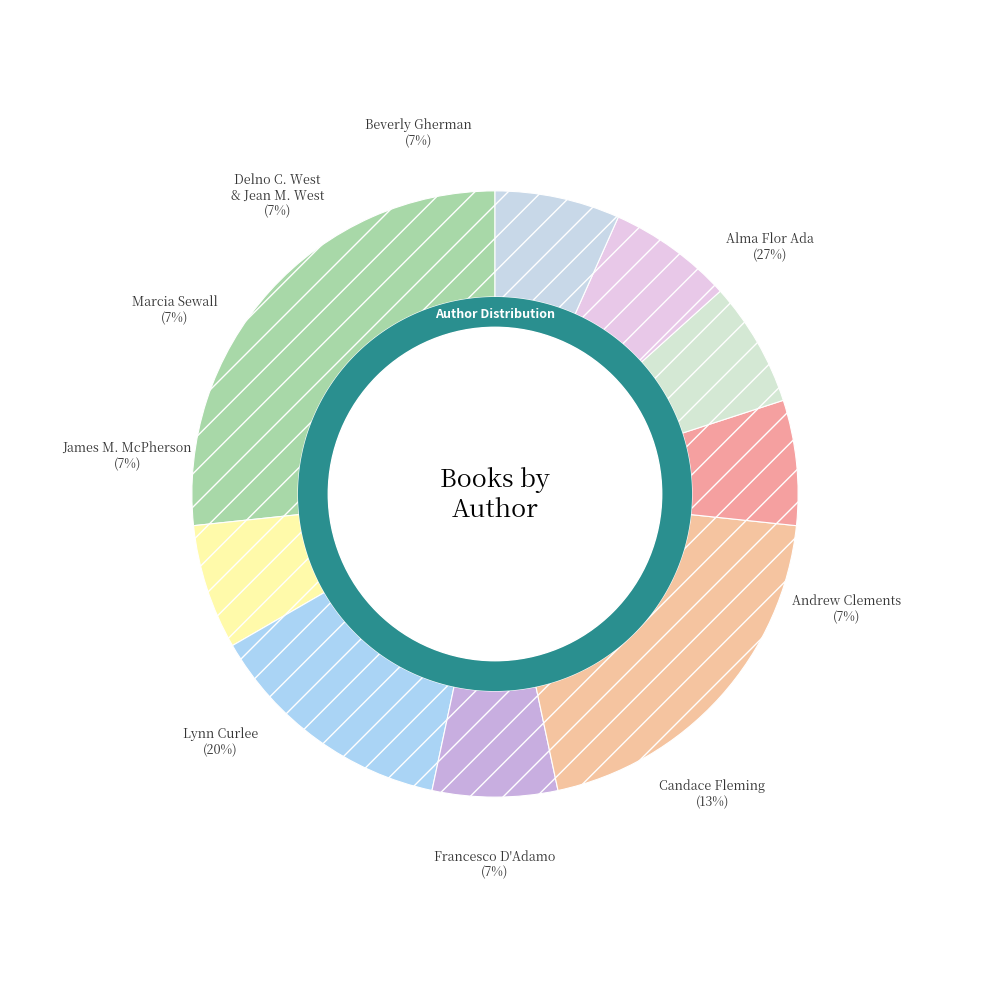

To the nearest percent, what is the difference between the Lynn Curlee and James M. McPherson slice percentages?

13%